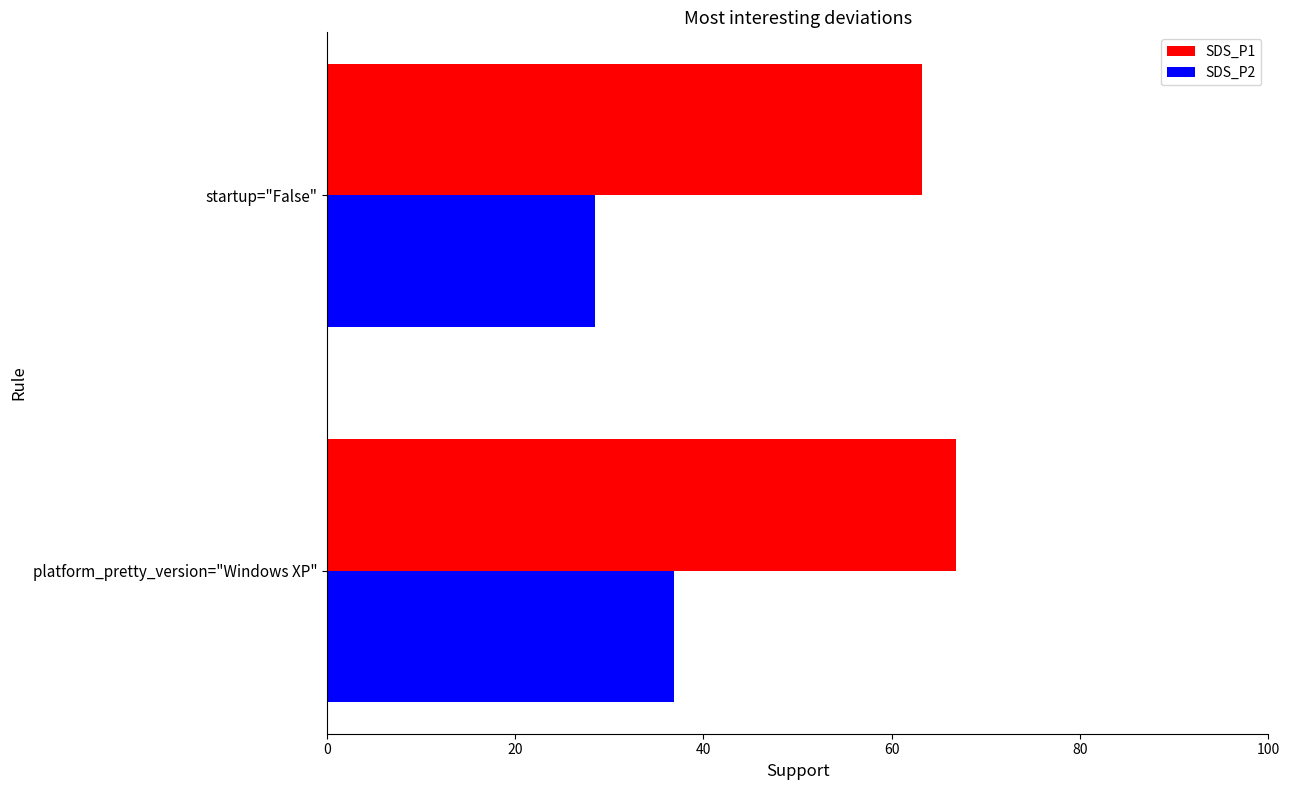

At how many categories does at least one series exceed 31?

2